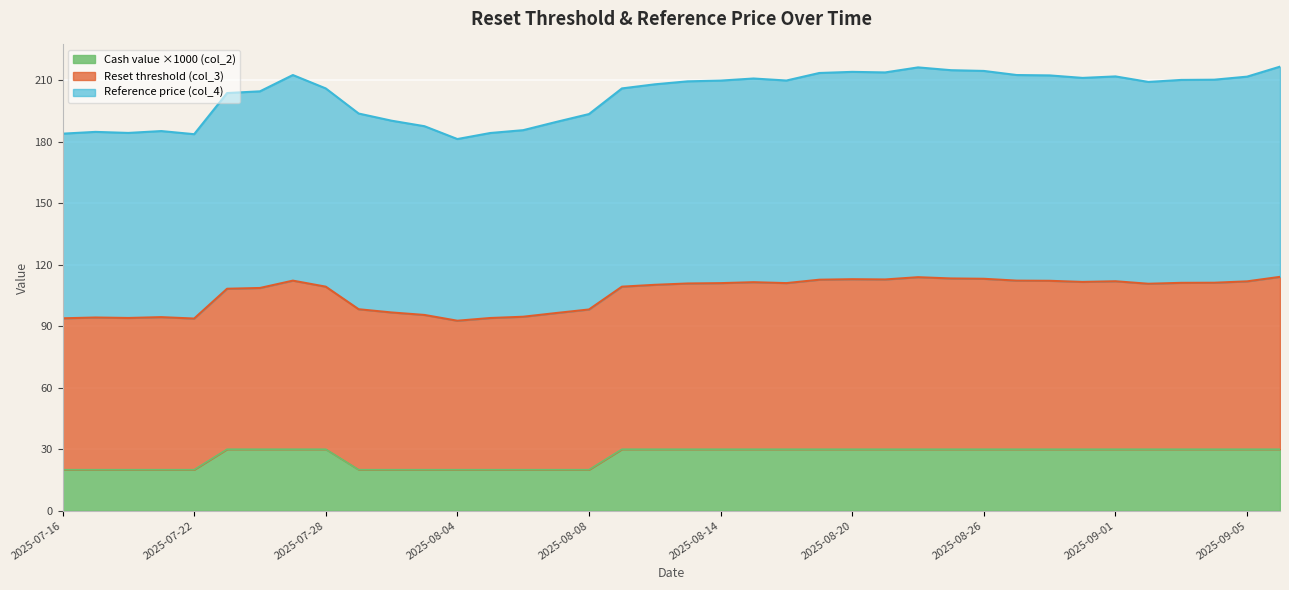

The Cash value ×1000 (col_2) series shows 45.6 at 2025-08-26. True or false?

False